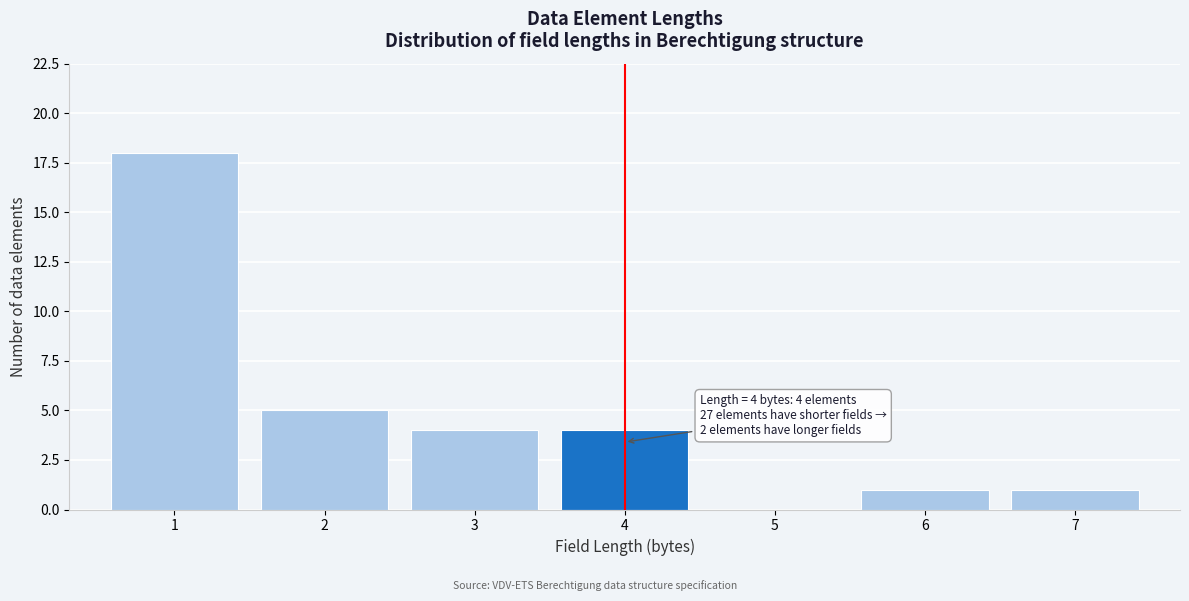

Which range on the x-axis has the tallest bar?

0.5 to 1.5